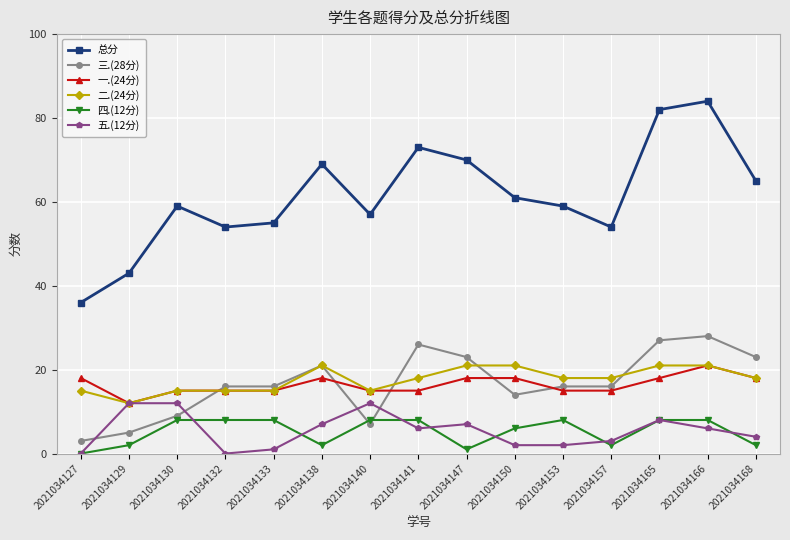

True or false: 三.(28分) has more than 1 interior local peaks.

True